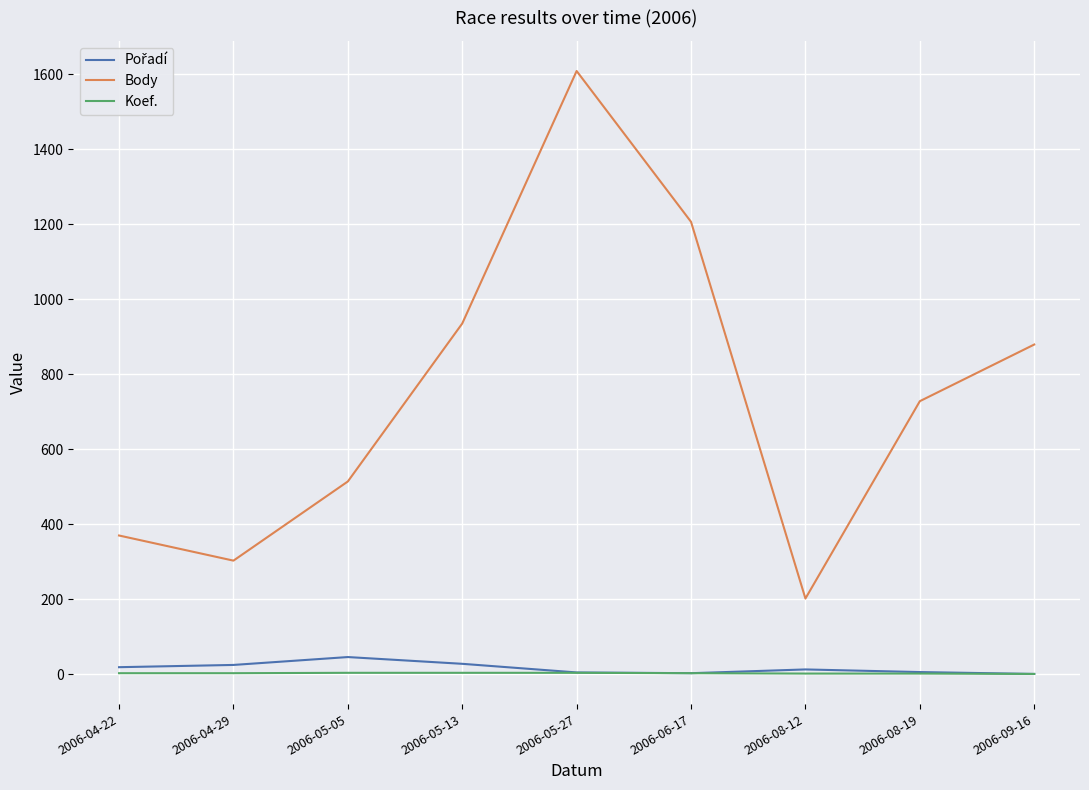

Between 2006-04-22 and 2006-08-19, which series saw the biggest shift?

Body